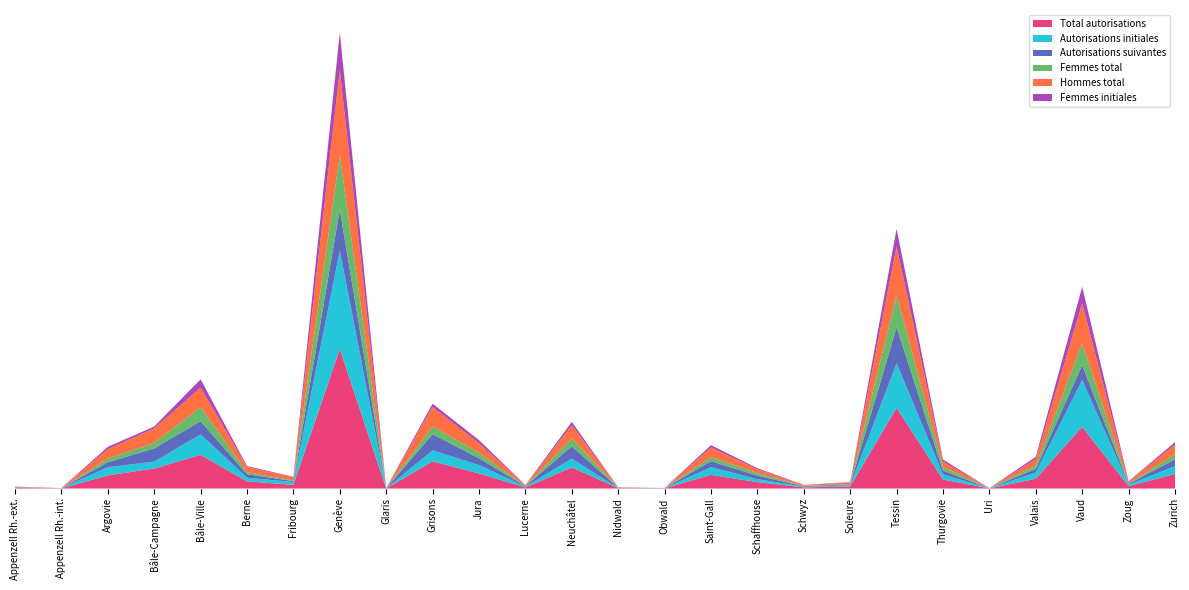

Reading right to left, extract all data points from this chart.

Total autorisations: 2320	375	9810	1562	20	1426	12823	330	183	1019	2176	29	64	3356	177	2401	4322	21	22184	592	1137	5353	3188	2089	26	94
Autorisations initiales: 1223	242	7424	1000	16	812	7083	178	125	462	1214	23	33	1393	131	1334	1736	14	15625	444	583	3261	1090	1305	18	47
Autorisations suivantes: 1097	133	2386	562	4	614	5740	152	58	557	962	6	31	1963	46	1067	2586	7	6559	148	554	2092	2098	784	8	47
Femmes total: 784	71	3462	525	6	568	5141	63	45	400	657	2	8	1261	38	878	1212	8	8611	102	318	2248	887	580	2	40
Hommes total: 1536	304	6348	1037	14	858	7682	267	138	619	1519	27	56	2095	139	1523	3110	13	13573	490	819	3105	2301	1509	24	54
Femmes initiales: 407	42	2643	362	6	331	2826	38	29	184	365	2	6	527	26	495	524	8	5919	81	167	1310	294	354	1	22